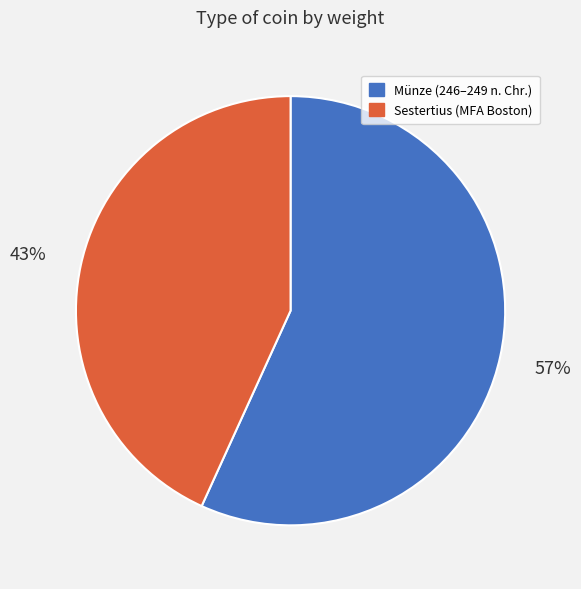

Which slice is the smallest?

Sestertius (MFA Boston)